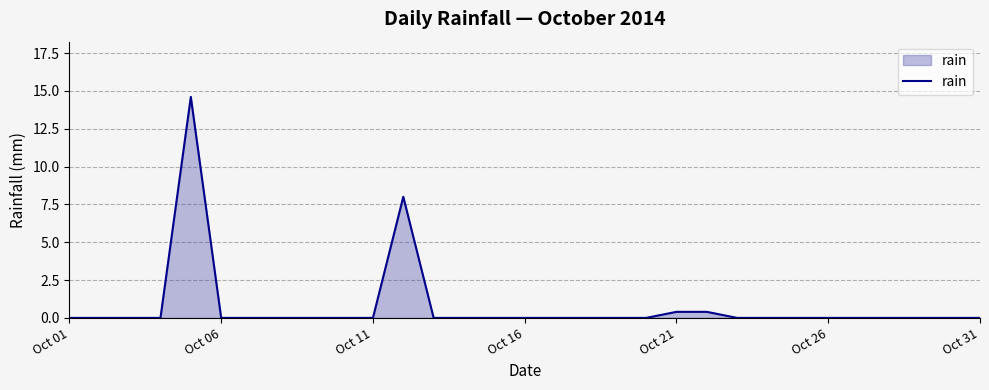

How many lines are shown in the chart?

1